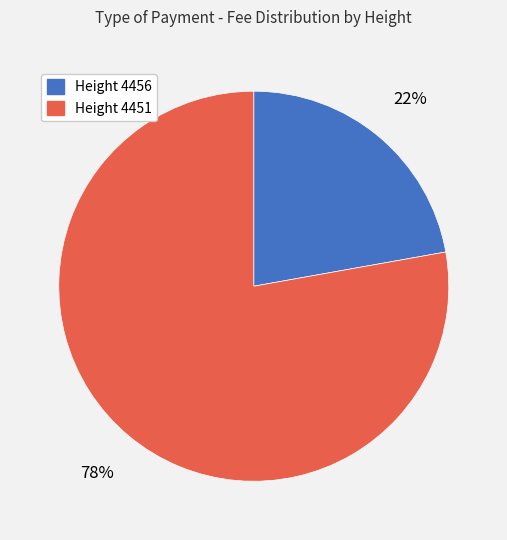

Count the number of slices in the pie.

2